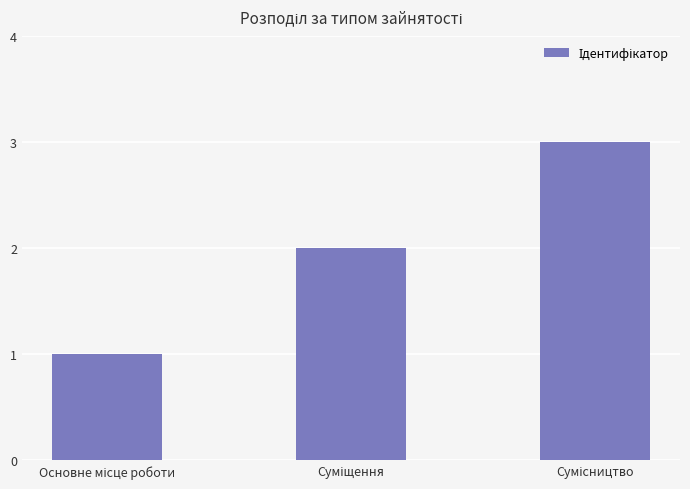

What is the greatest value displayed?

3